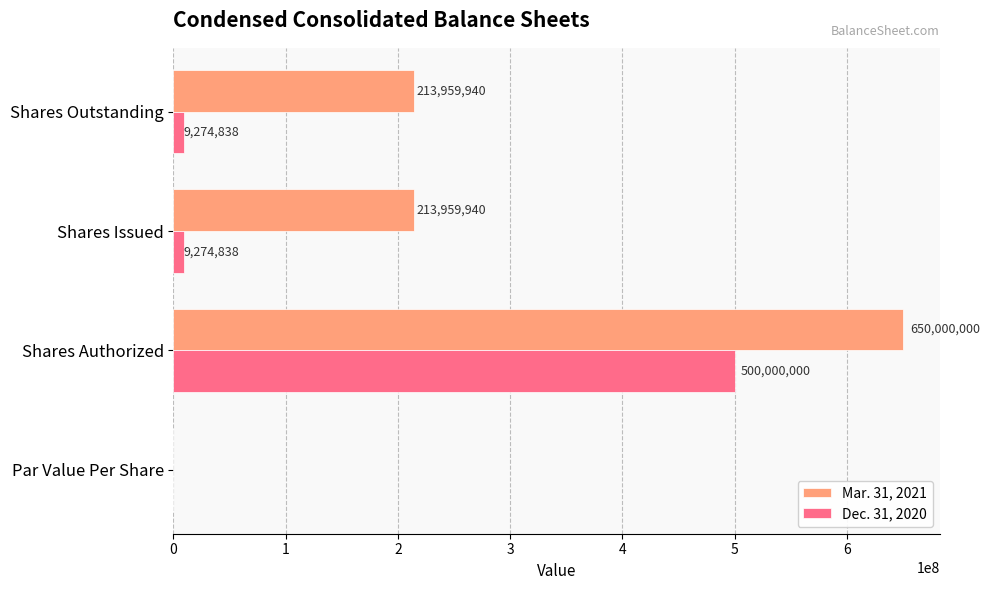

What are all the series names shown in the legend?

Mar. 31, 2021, Dec. 31, 2020